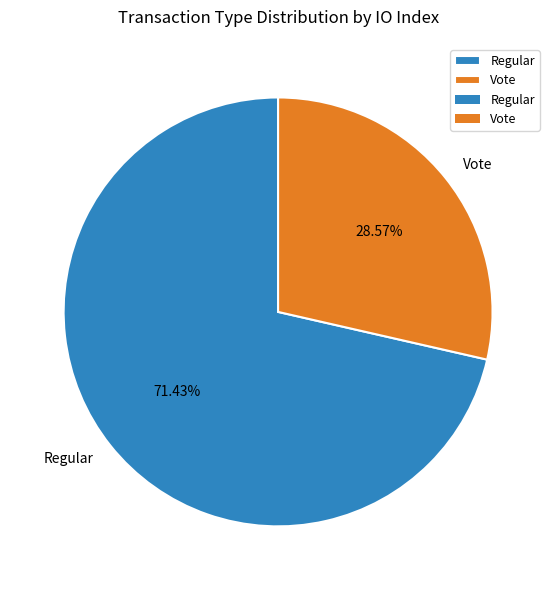

How many segments does this pie chart have?

2